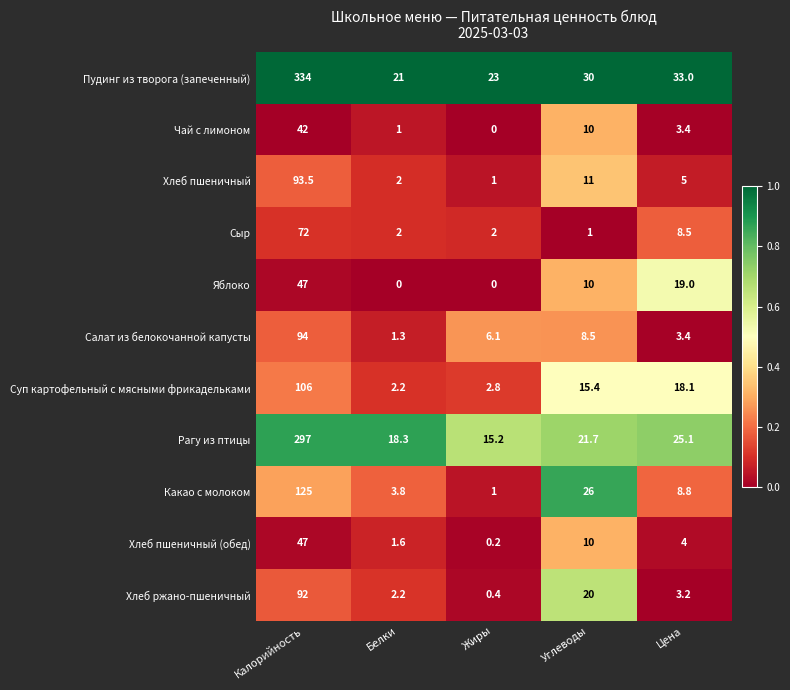

What is the sum of the Хлеб ржано-пшеничный values at Белки and Углеводы?

22.2